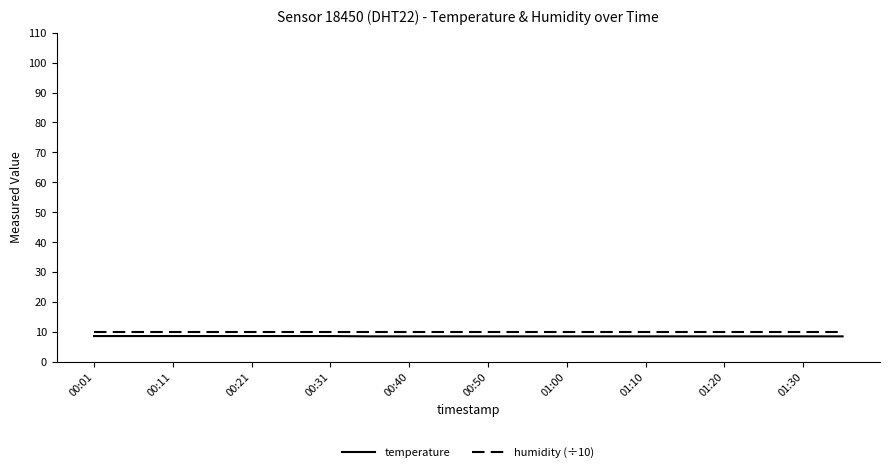

Which series has the largest total across all categories?

humidity (÷10)